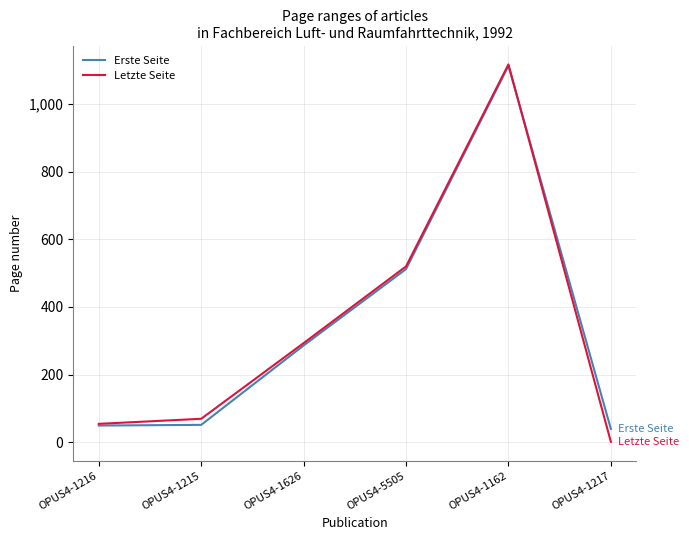

The value of Erste Seite at OPUS4-1626 is 286. True or false?

True